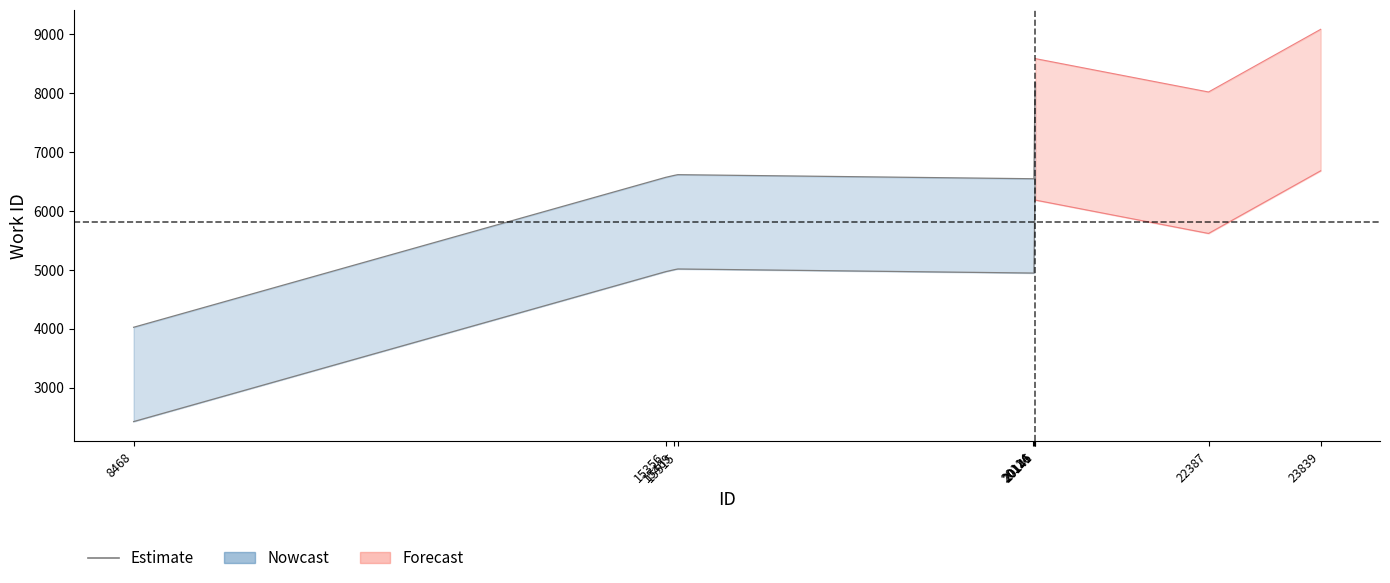

What is the sum of all values?

45075